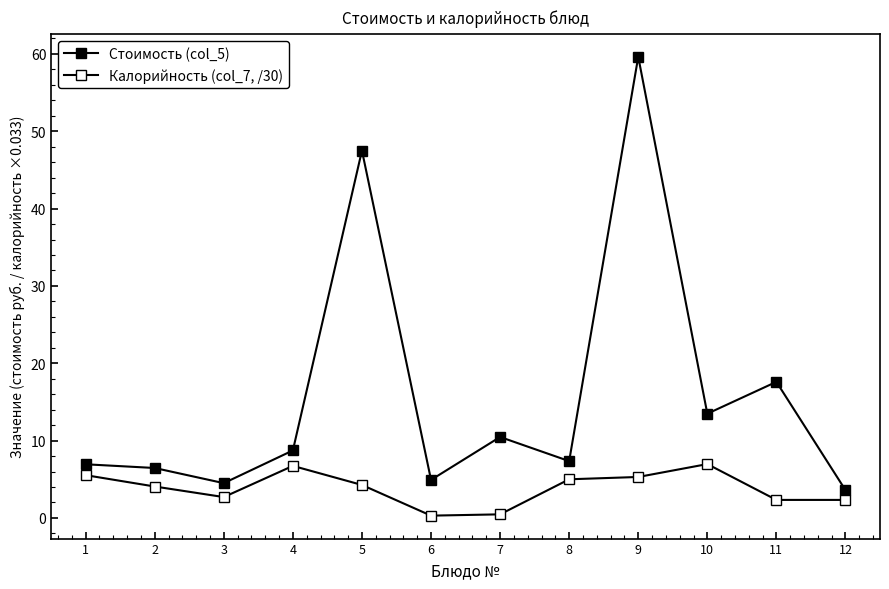

Is this an area chart (filled region under the line)?

No